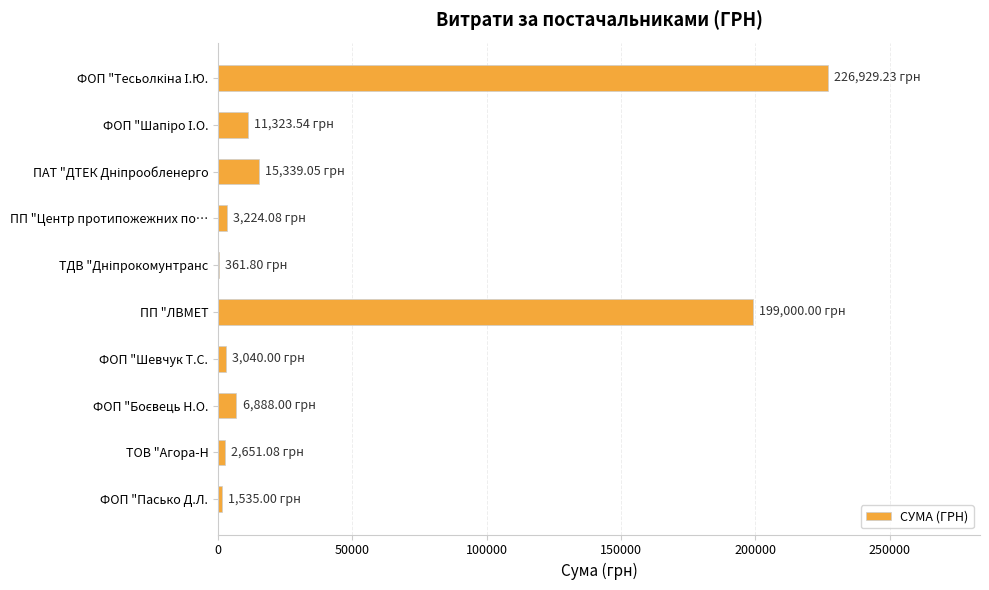

How many data points does each series have?

10